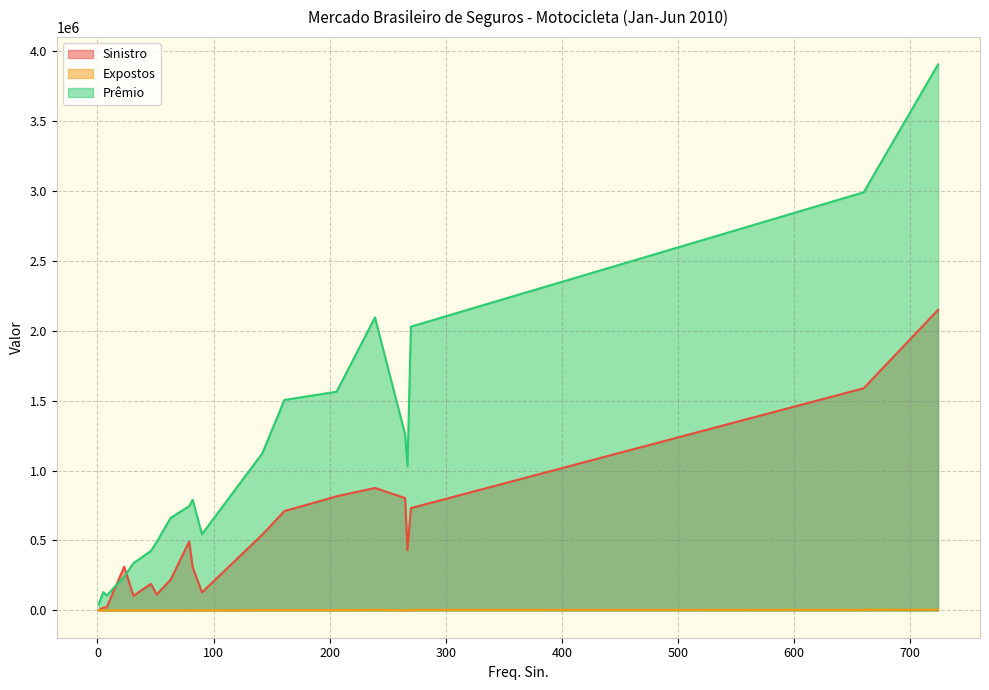

Which series has the largest range (max minus min)?

Prêmio